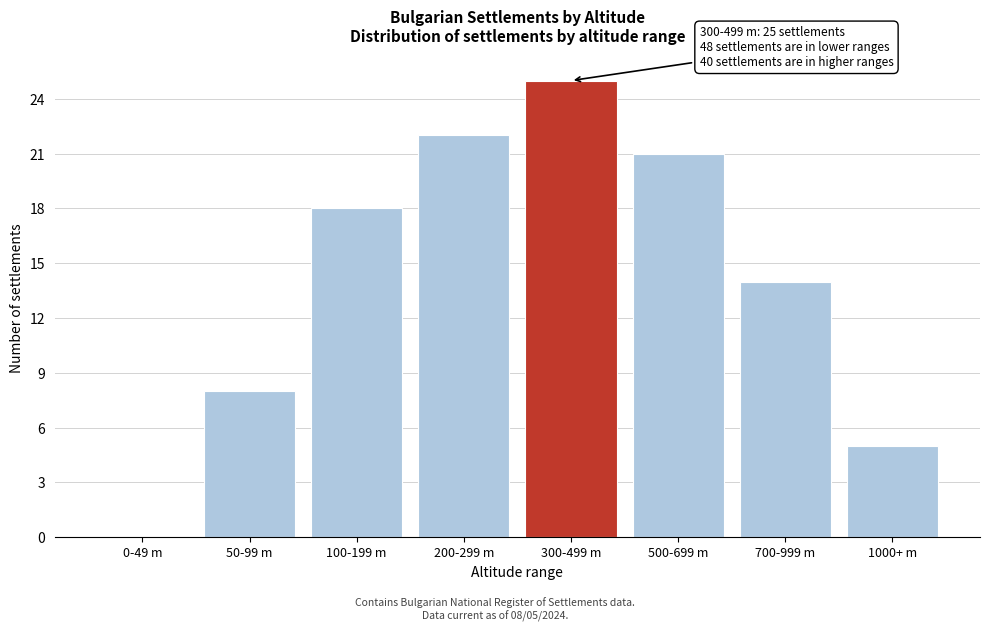

Reading right to left, list all the values displayed in this chart.

1000+ m=5	700-999 m=14	500-699 m=21	300-499 m=25	200-299 m=22	100-199 m=18	50-99 m=8	0-49 m=0